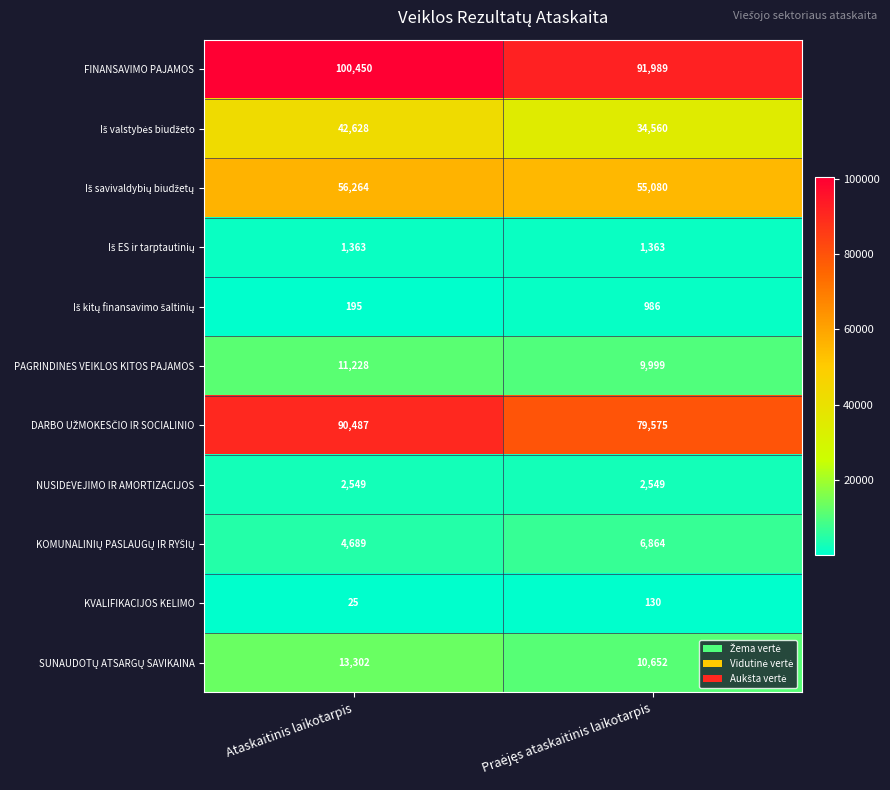

What is the spread (max minus min) of values at Ataskaitinis laikotarpis?

100425